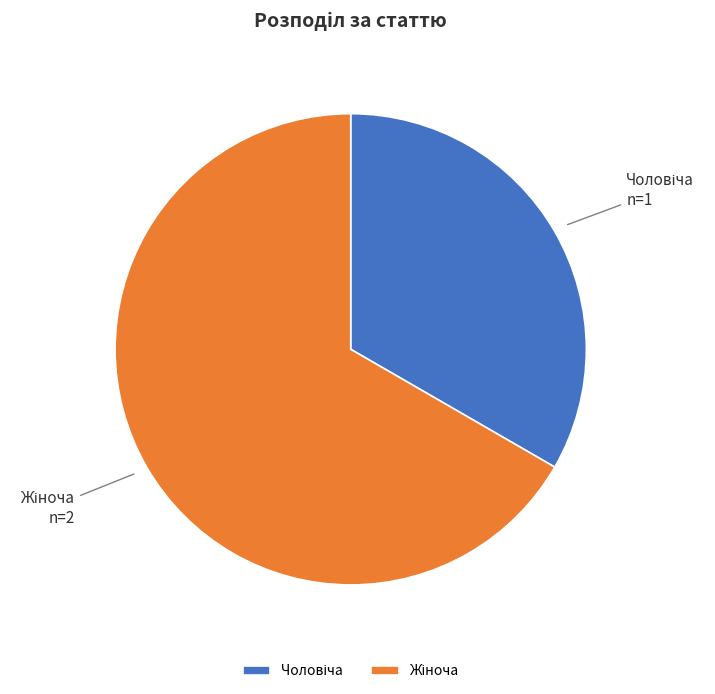

Is there any slice that represents more than half of the pie?

Yes